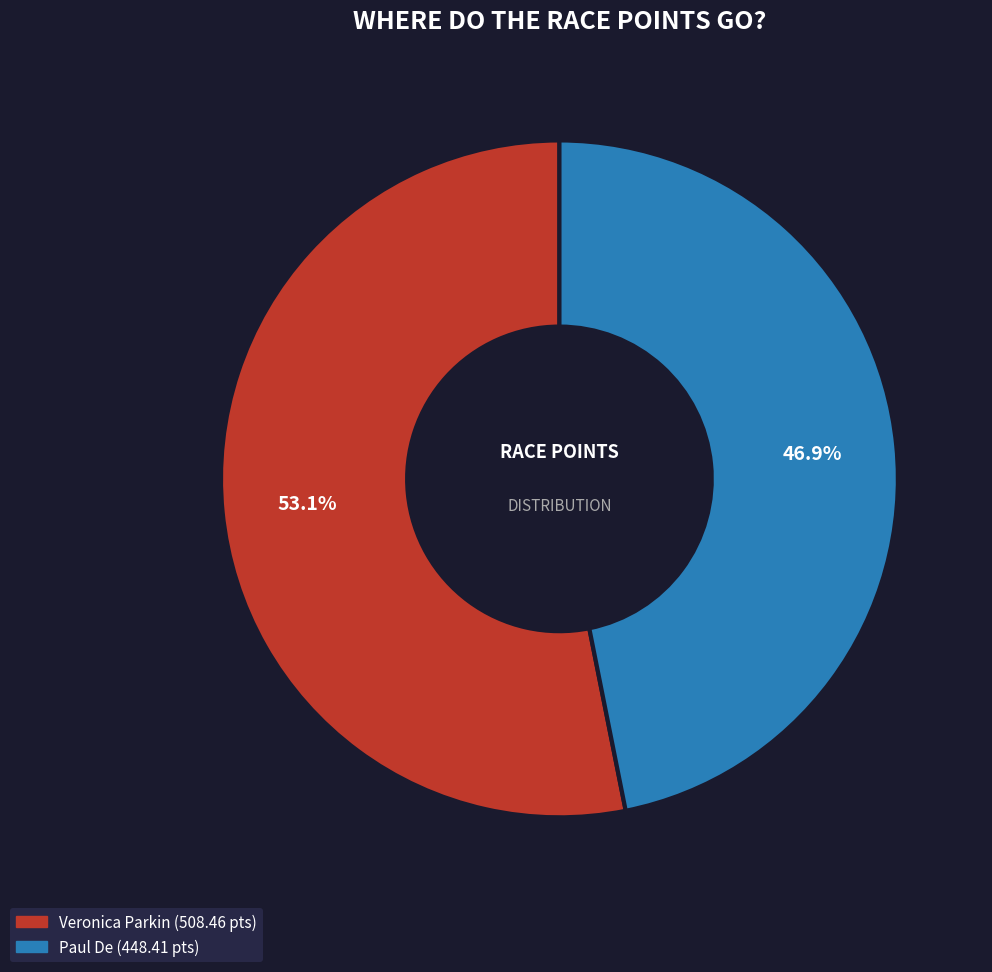

What percentage is NOT represented by Paul De?

53.1%